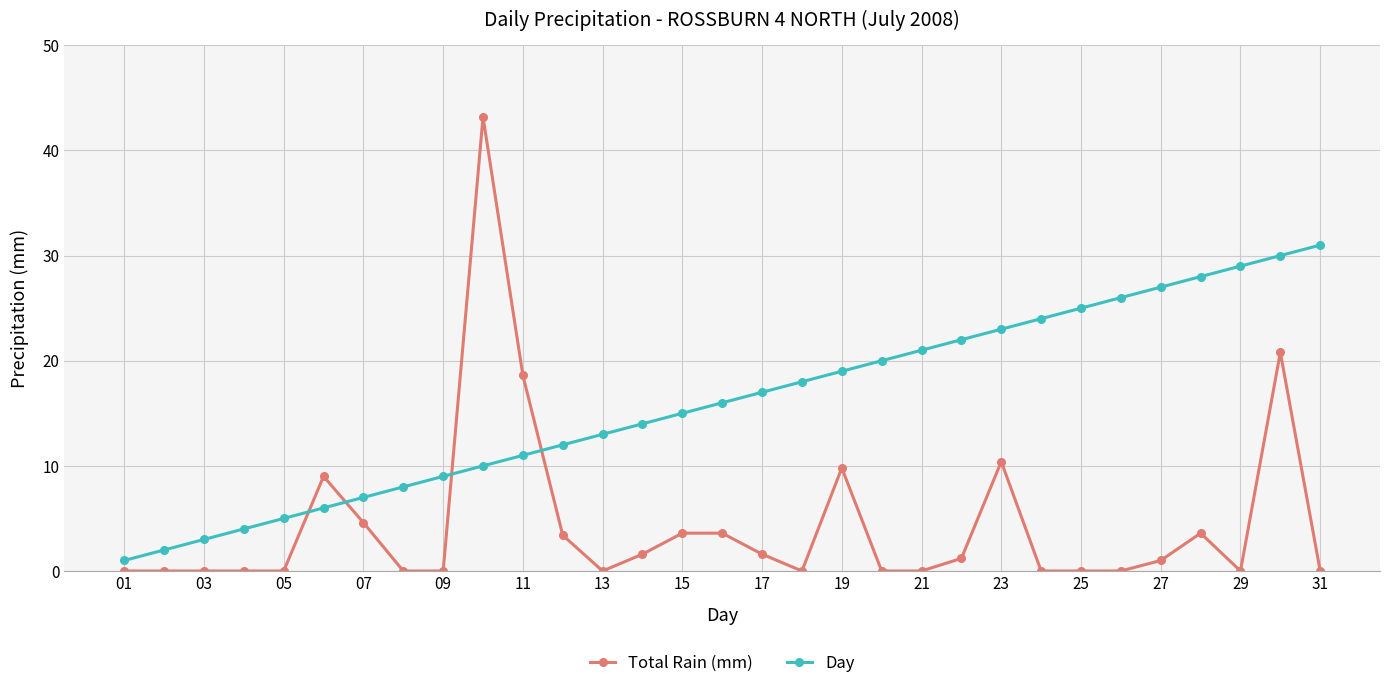

Rank the series by their maximum value, from lowest to highest.

Day, Total Rain (mm)